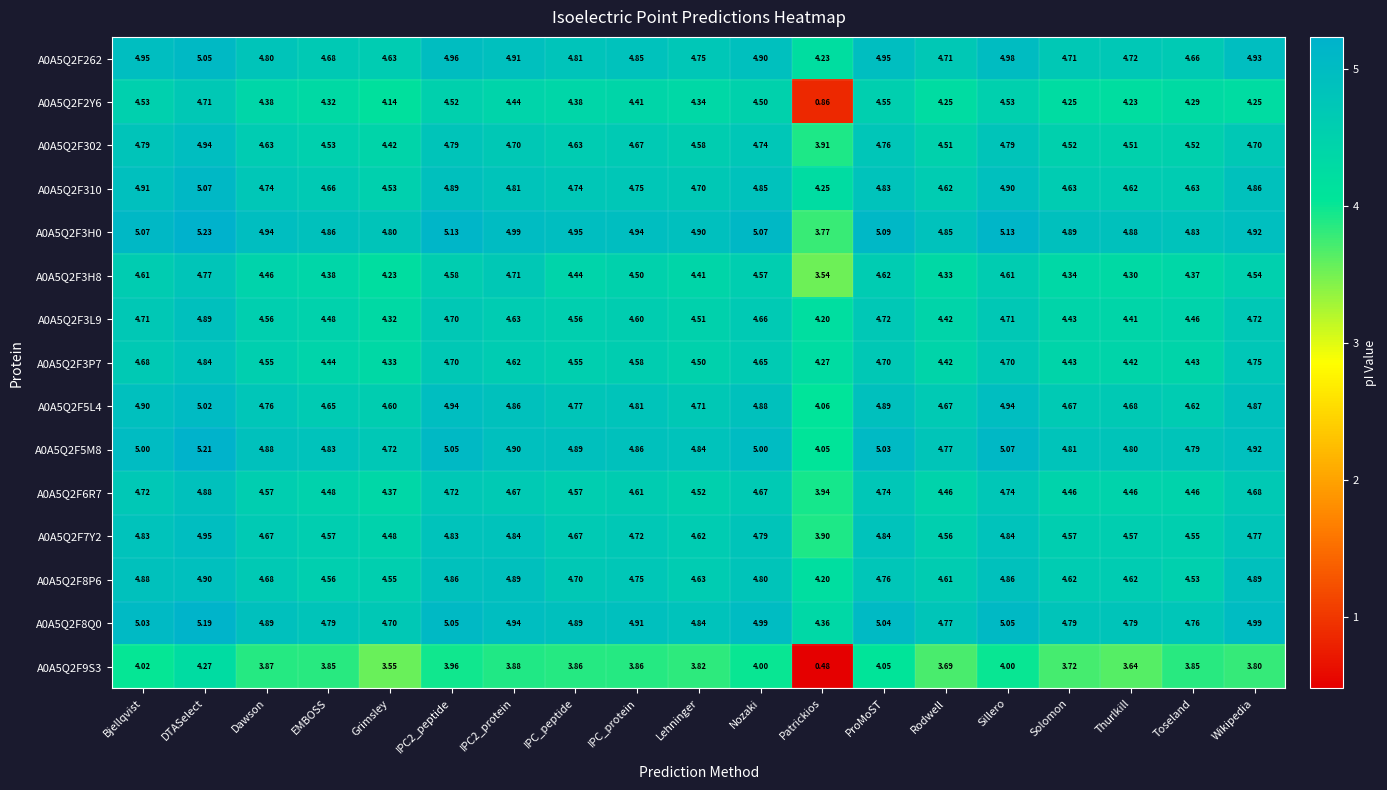

At which label does A0A5Q2F6R7 first exceed 4?

Bjellqvist